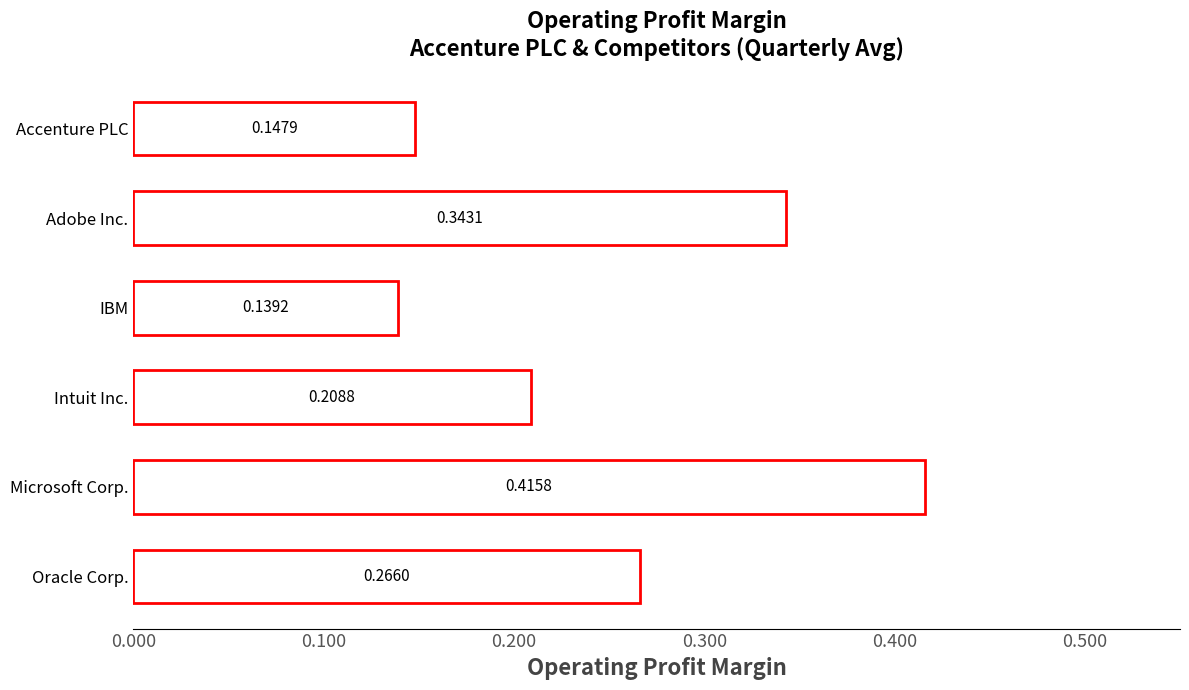

What is the sum of all values?

1.5